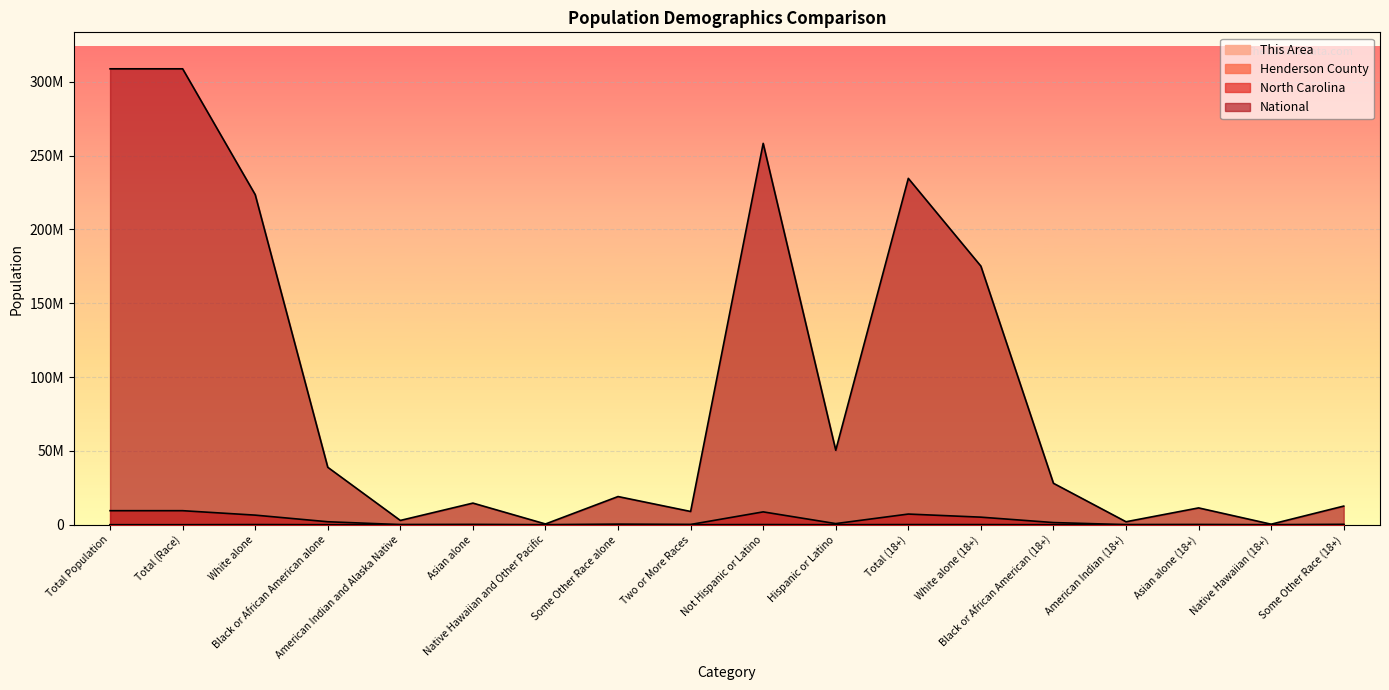

Which label corresponds to the smallest value in the chart?

Total Population